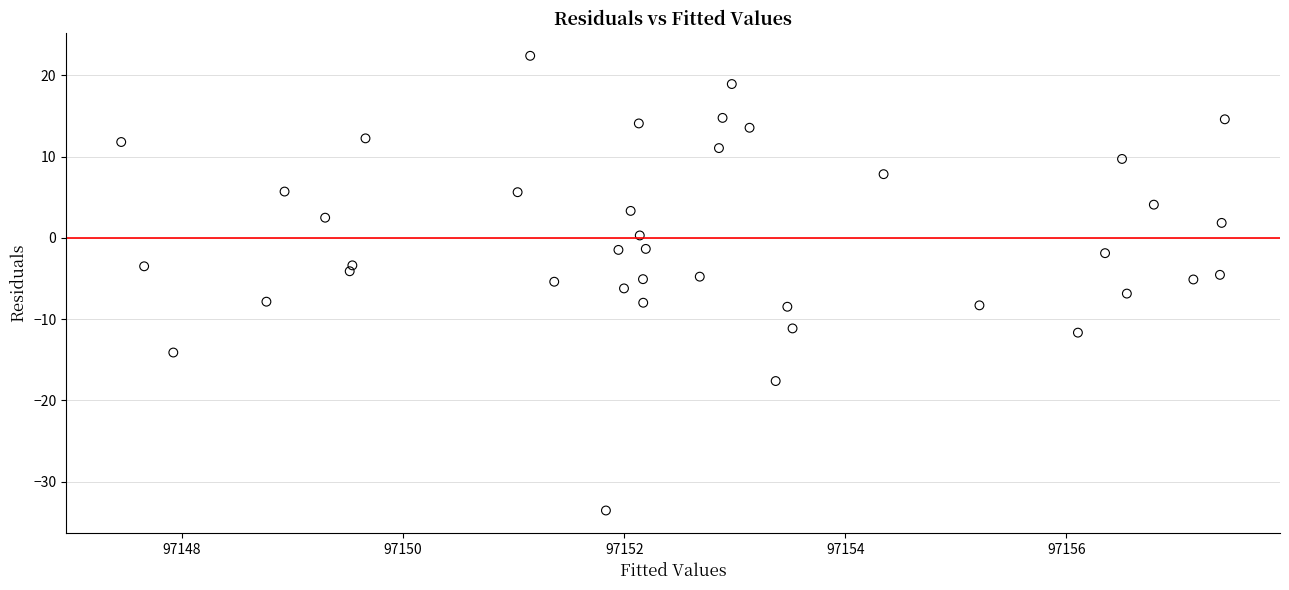

What is the range of X values (max minus min)?

10.0